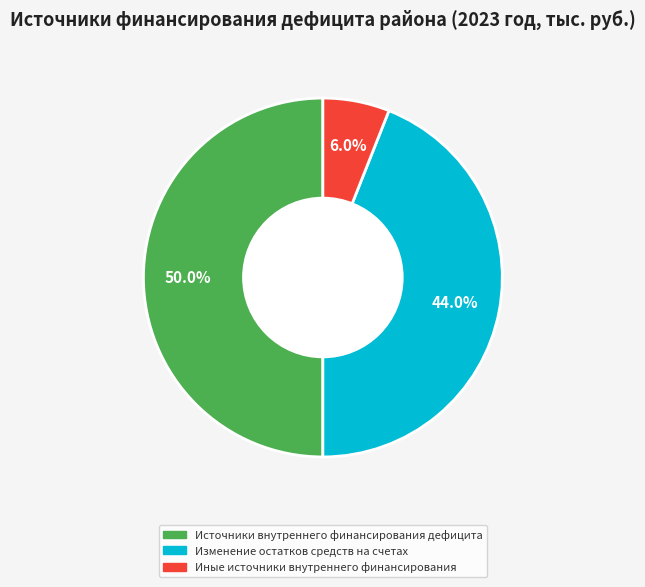

How many segments does this pie chart have?

3